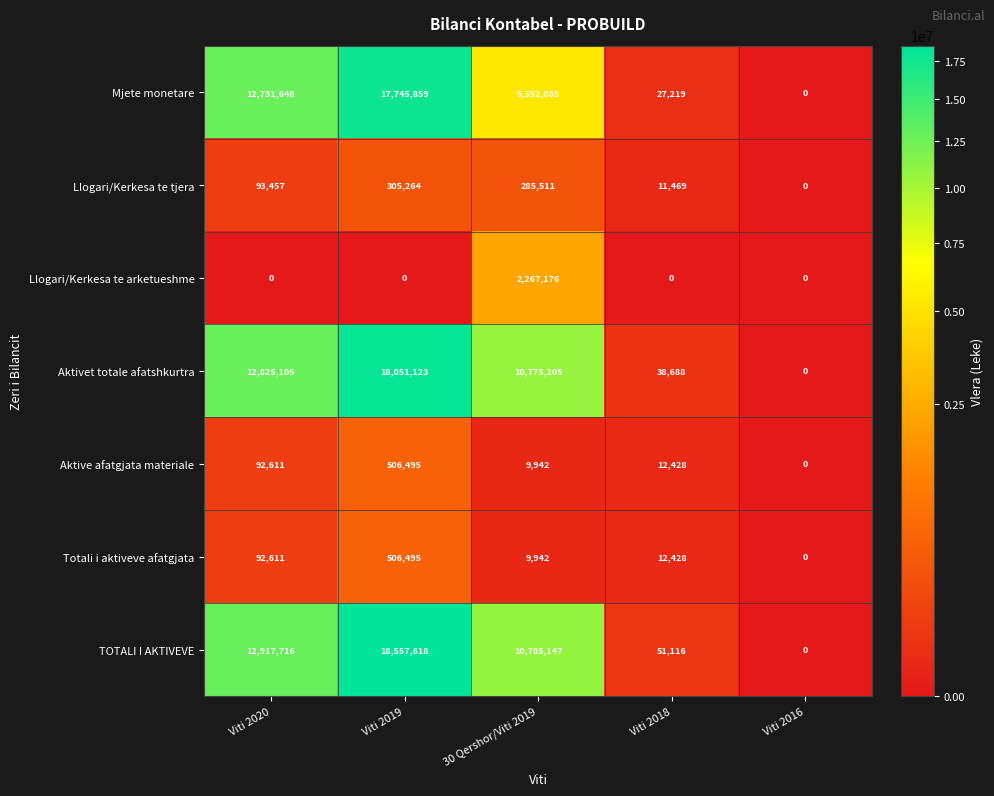

The value of Totali i aktiveve afatgjata at Viti 2019 is 102202. True or false?

False